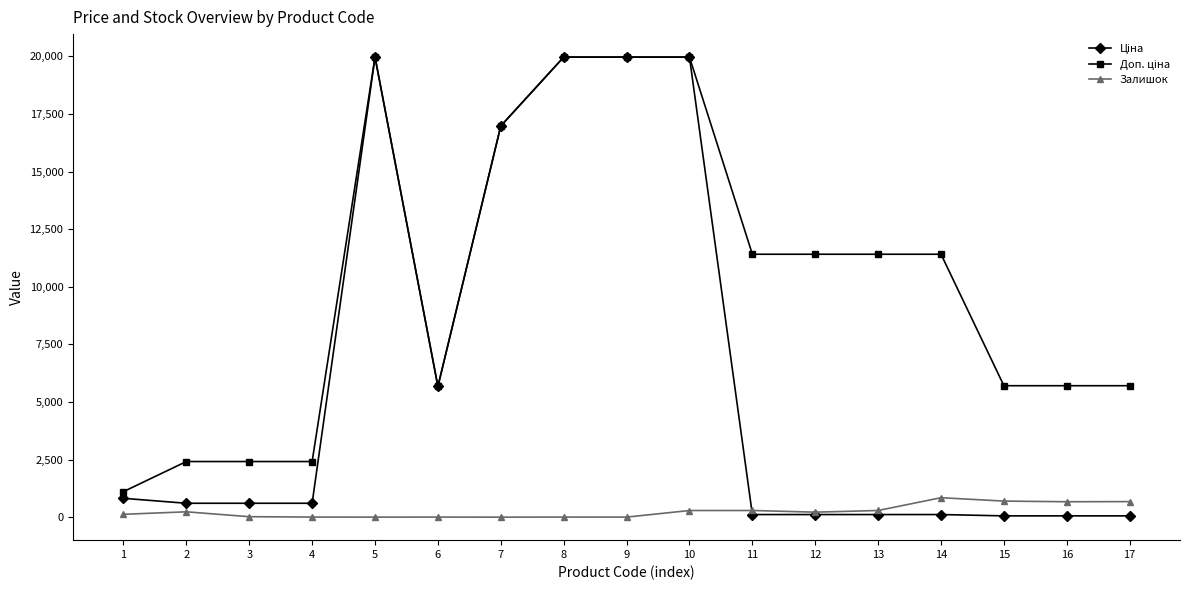

What is the greatest value displayed?

19964.2